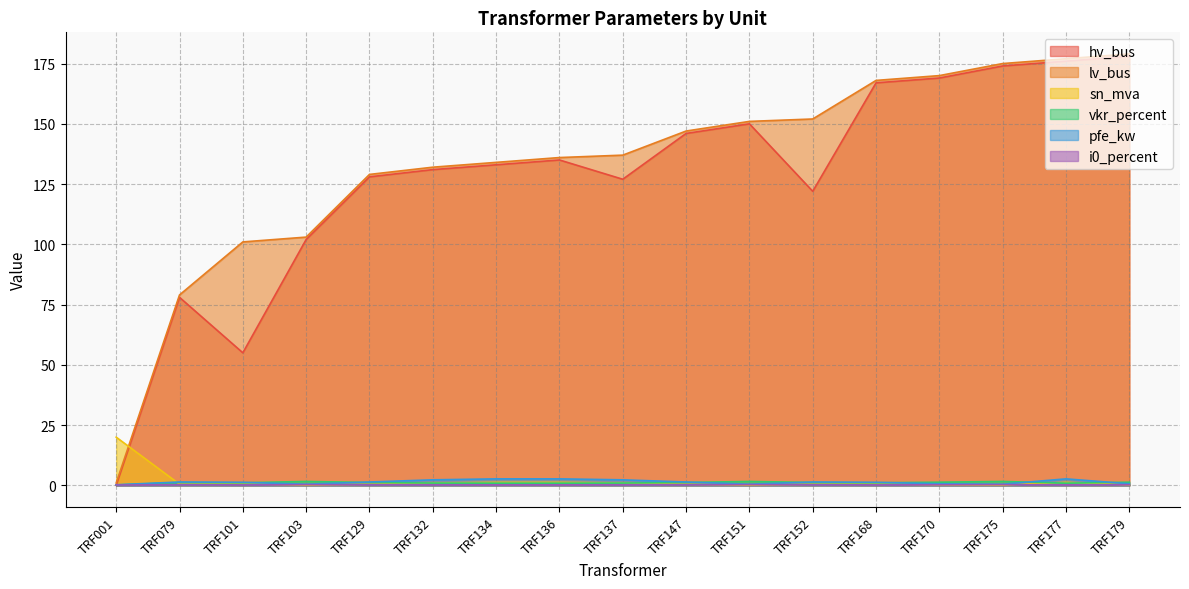

At which category does vkr_percent reach its first local peak?

TRF079